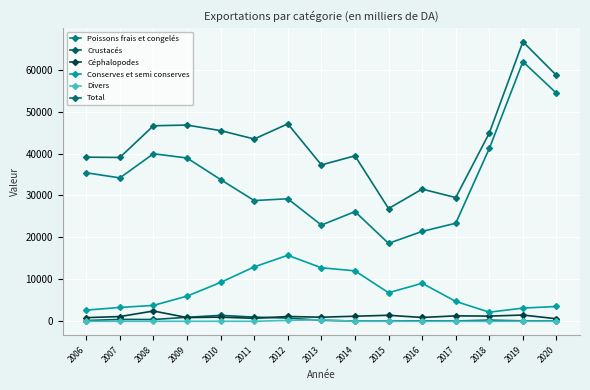

Is the value of Crustacés at 2012 greater than the value of Céphalopodes at 2013?

No